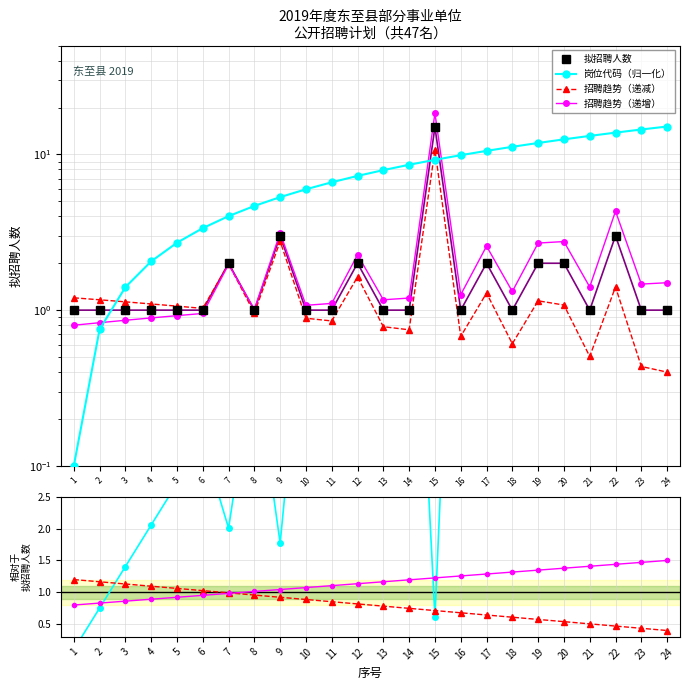

Is the value of 招聘趋势（递减） at 17 greater than the value of 拟招聘人数 at 12?

No